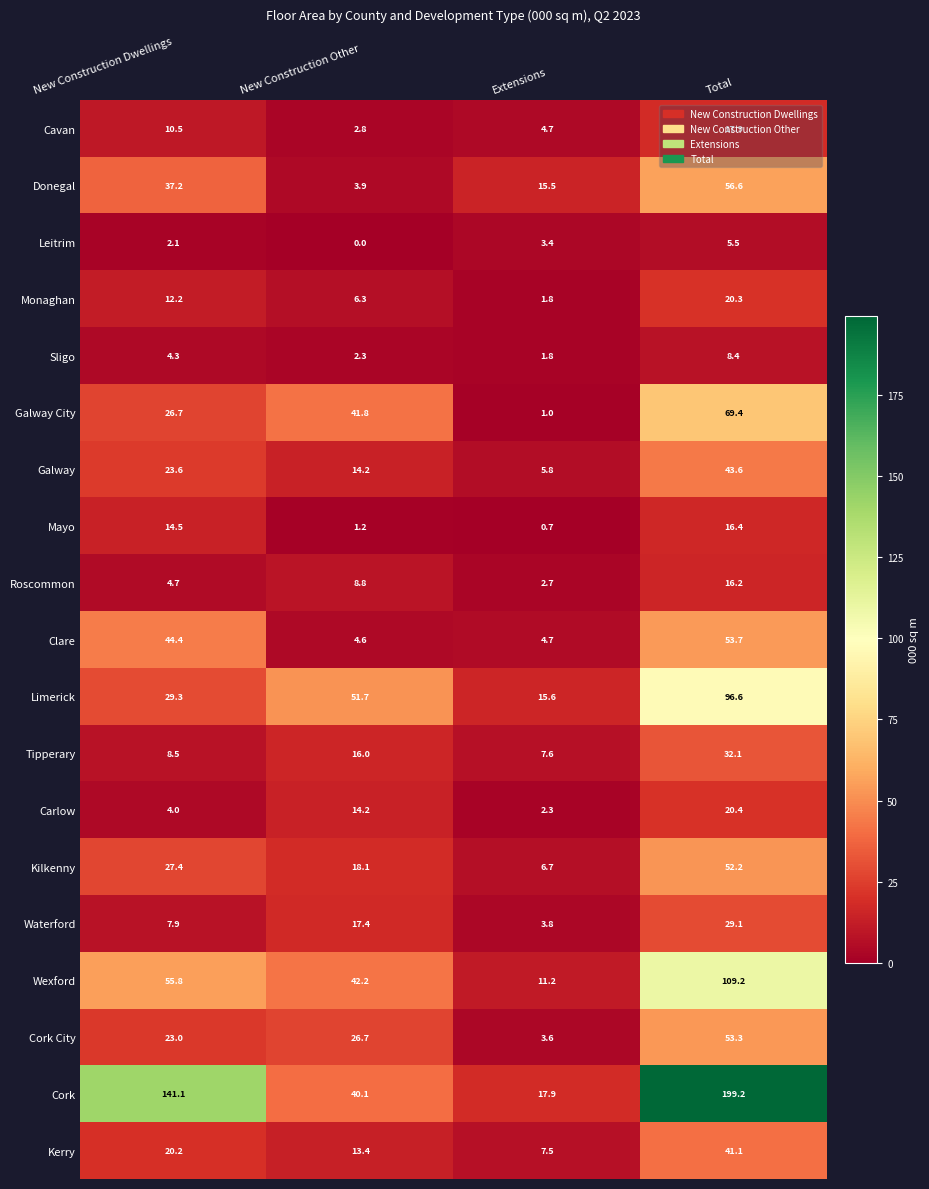

At which category is the sum across all series the highest?

Total